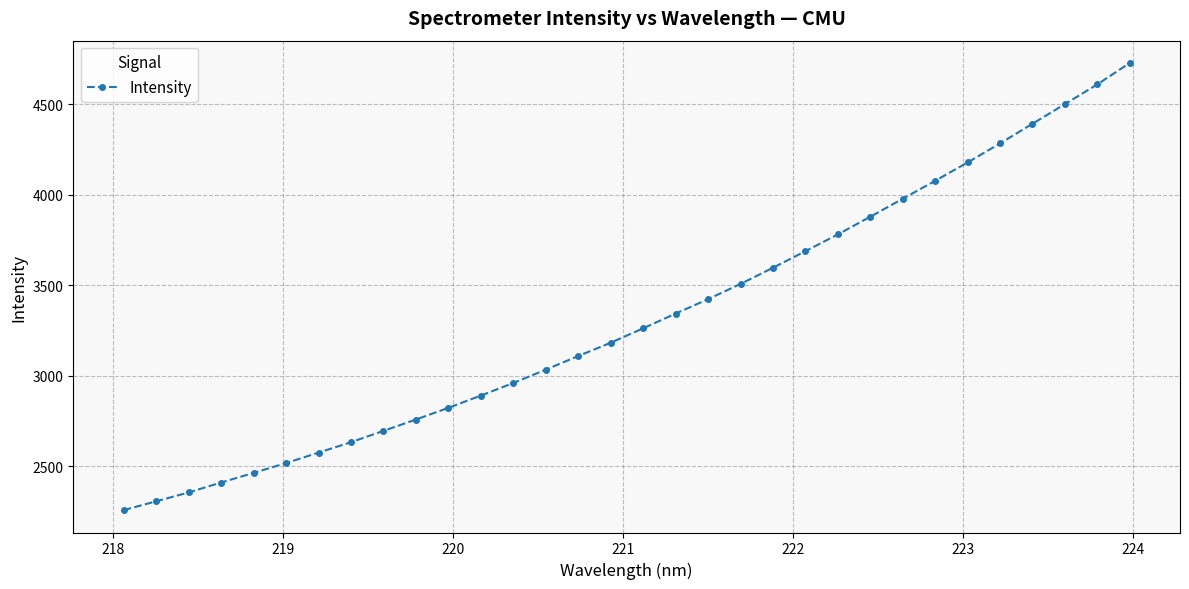

True or false: the data has more than 2 interior local peaks.

False